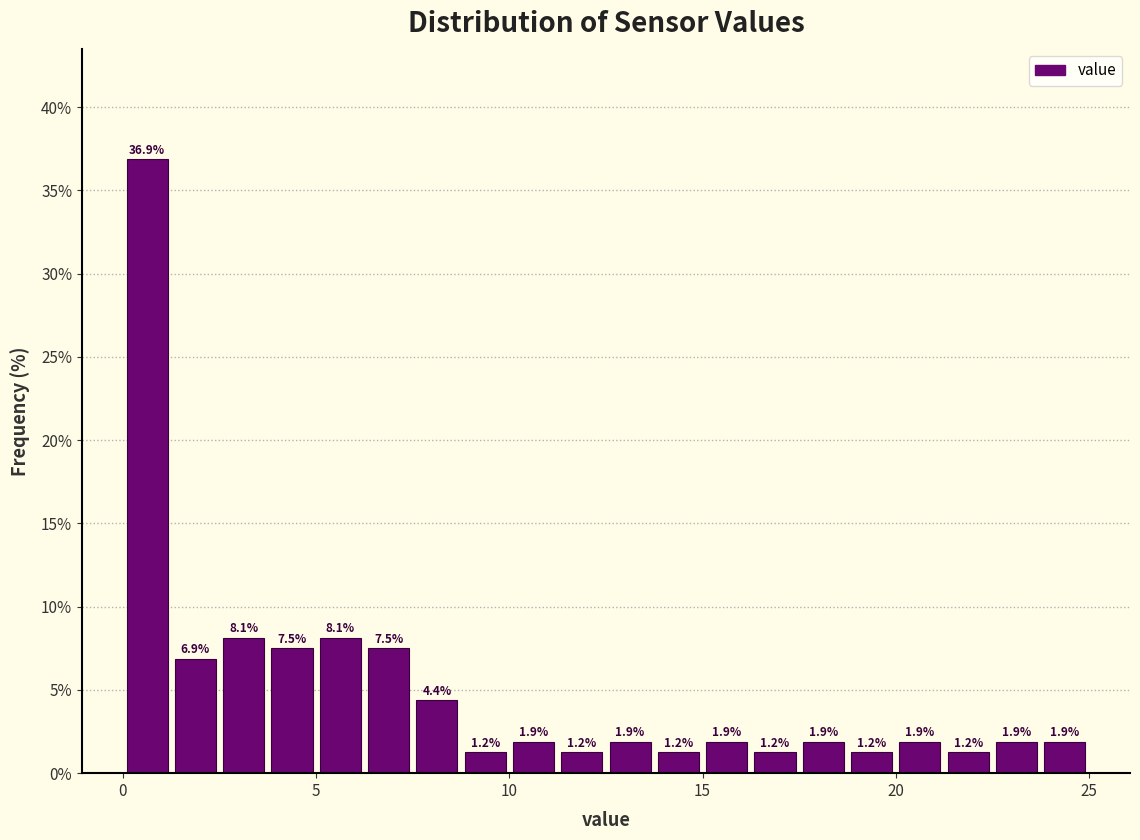

Around what value on the x-axis is the tallest bar? Give the approximate position of its centre, as read against the axis.

0.5